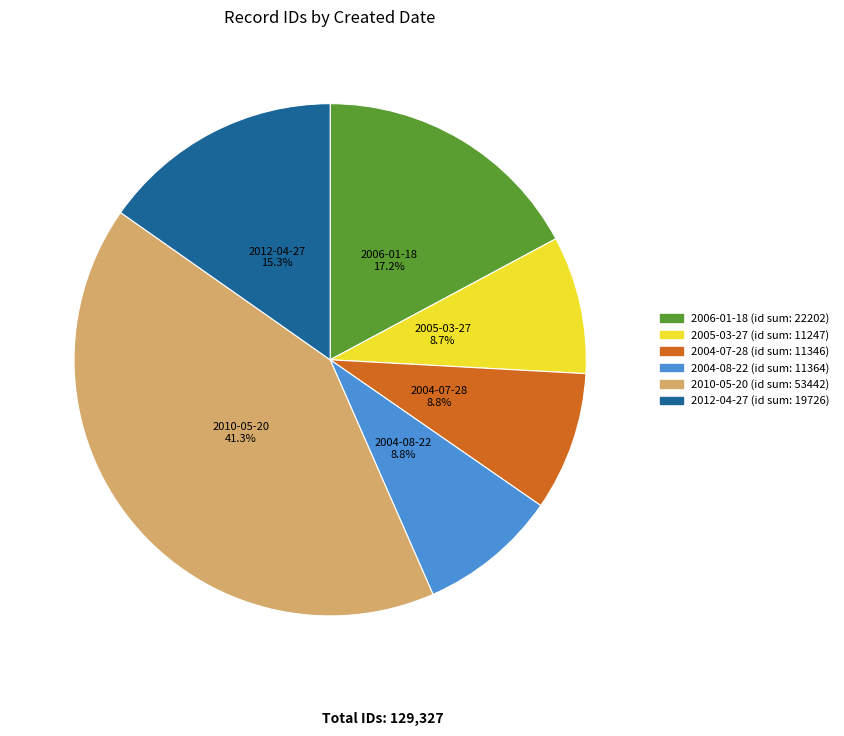

To the nearest percent, what is the average slice percentage?

17%